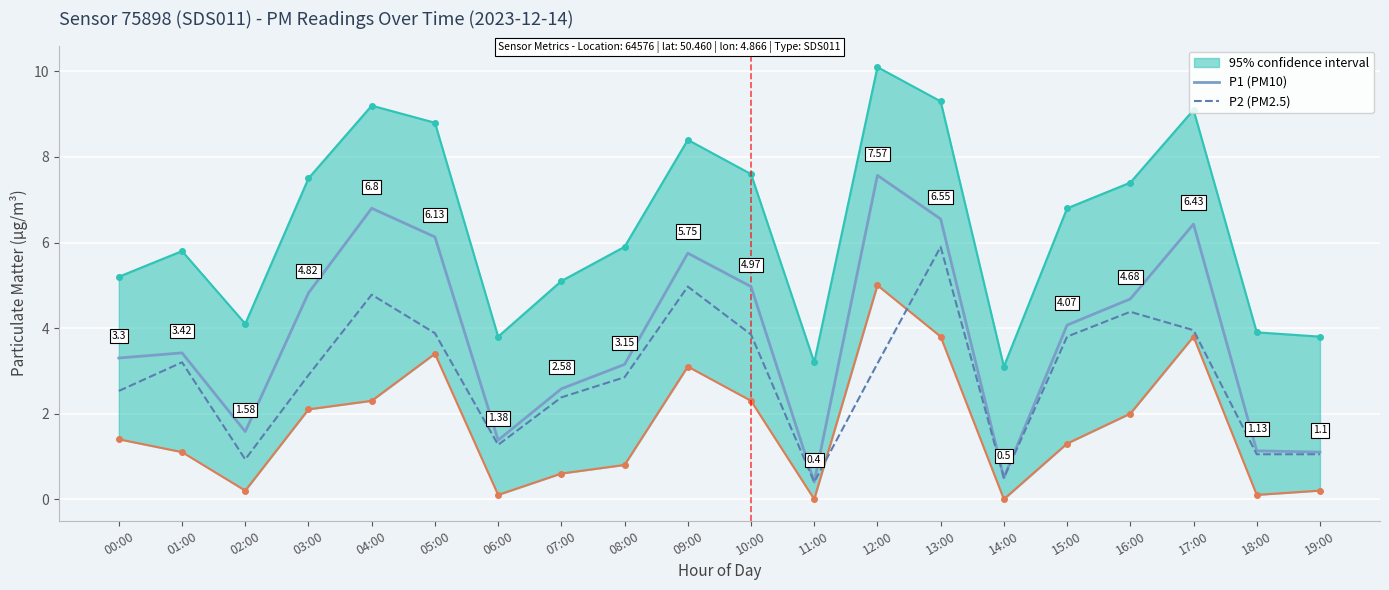

What is the maximum value for P2 (PM2.5)?

5.9